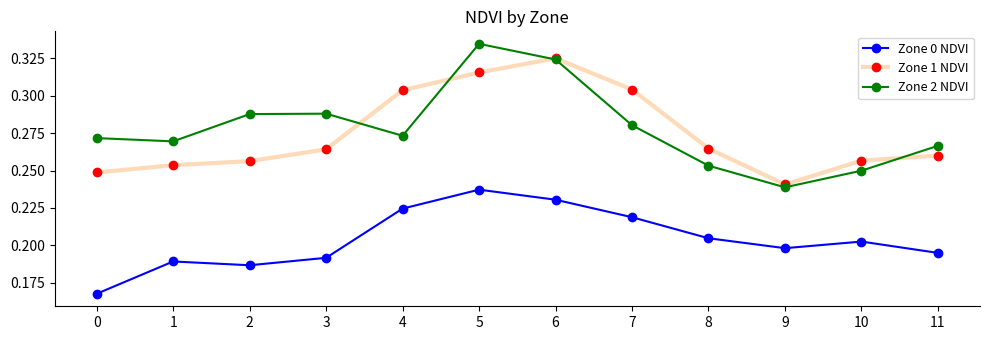

What is the difference between the highest and lowest values at 5?

0.1